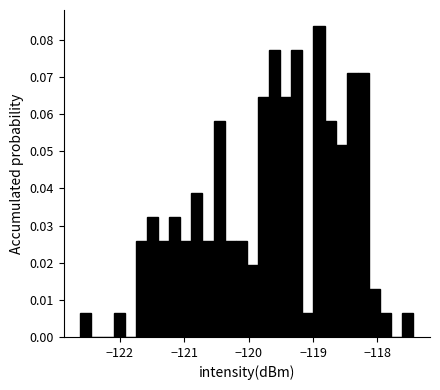

Around what value on the x-axis is the tallest bar? Give the approximate position of its centre, as read against the axis.

-118.9